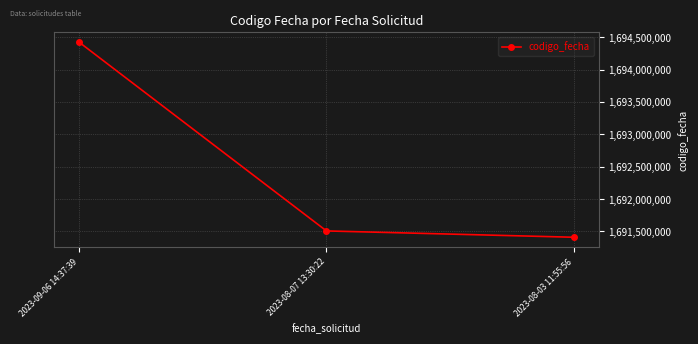

Reading right to left, transcribe all the data shown in this chart.

2023-08-03 11:55:56=1691409312	2023-08-07 13:30:22=1691507032	2023-09-06 14:37:39=1694424817